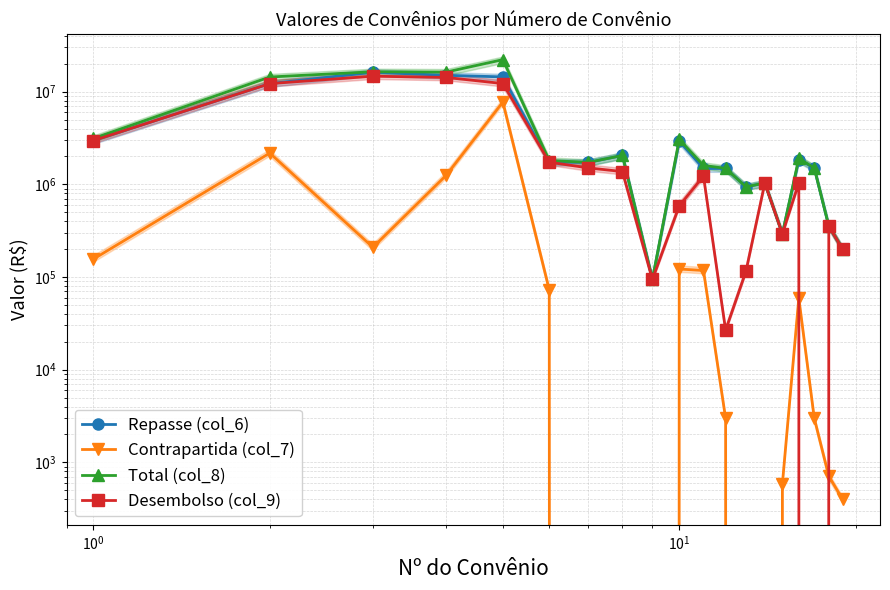

True or false: Repasse (col_6) and Total (col_8) cross at least once.

False